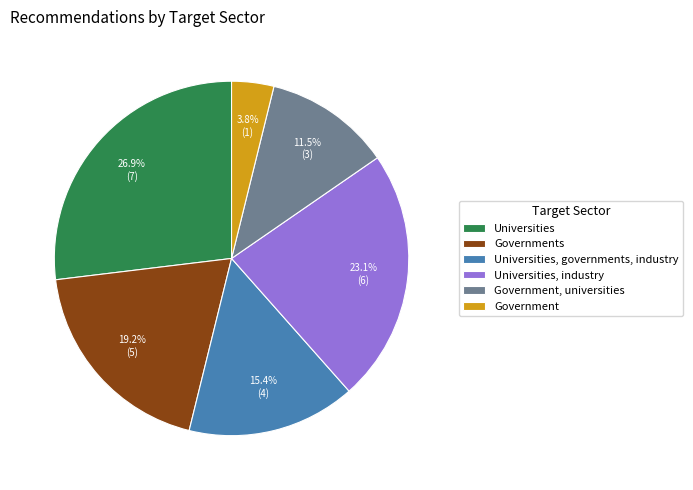

Count the number of slices in the pie.

6